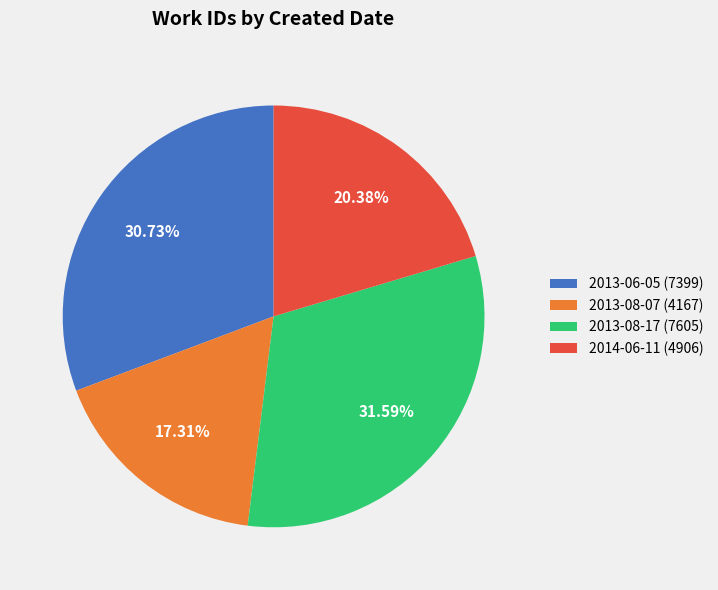

Rank the categories by value from highest to lowest.

2013-08-17, 2013-06-05, 2014-06-11, 2013-08-07